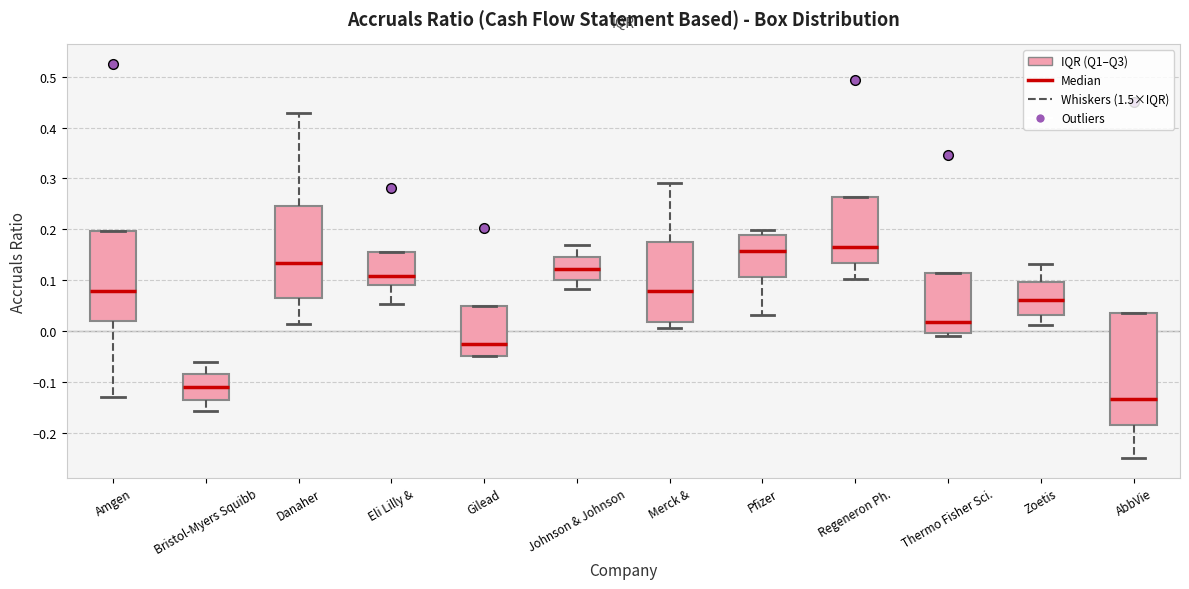

Reading left to right, read every box against the y-axis: the position of its median line, the range the box covers, and the ends of its whiskers. The values are not printed on the chart, so give them approximately, as read against the axis.

Amgen: median 0.08, box 0.02 to 0.20, whiskers -0.13 to 0.20
Bristol-Myers Squibb: median -0.11, box -0.13 to -0.08, whiskers -0.16 to -0.06
Danaher: median 0.13, box 0.07 to 0.25, whiskers 0.01 to 0.43
Eli Lilly &: median 0.11, box 0.09 to 0.16, whiskers 0.05 to 0.16
Gilead: median -0.03, box -0.05 to 0.05, whiskers -0.05 to 0.05
Johnson & Johnson: median 0.12, box 0.10 to 0.14, whiskers 0.08 to 0.17
Merck &: median 0.08, box 0.02 to 0.18, whiskers 0.01 to 0.29
Pfizer: median 0.16, box 0.11 to 0.19, whiskers 0.03 to 0.20
Regeneron Ph.: median 0.16, box 0.13 to 0.26, whiskers 0.10 to 0.26
Thermo Fisher Sci.: median 0.02, box 0.00 to 0.12, whiskers -0.01 to 0.12
Zoetis: median 0.06, box 0.03 to 0.10, whiskers 0.01 to 0.13
AbbVie: median -0.13, box -0.18 to 0.04, whiskers -0.25 to 0.04